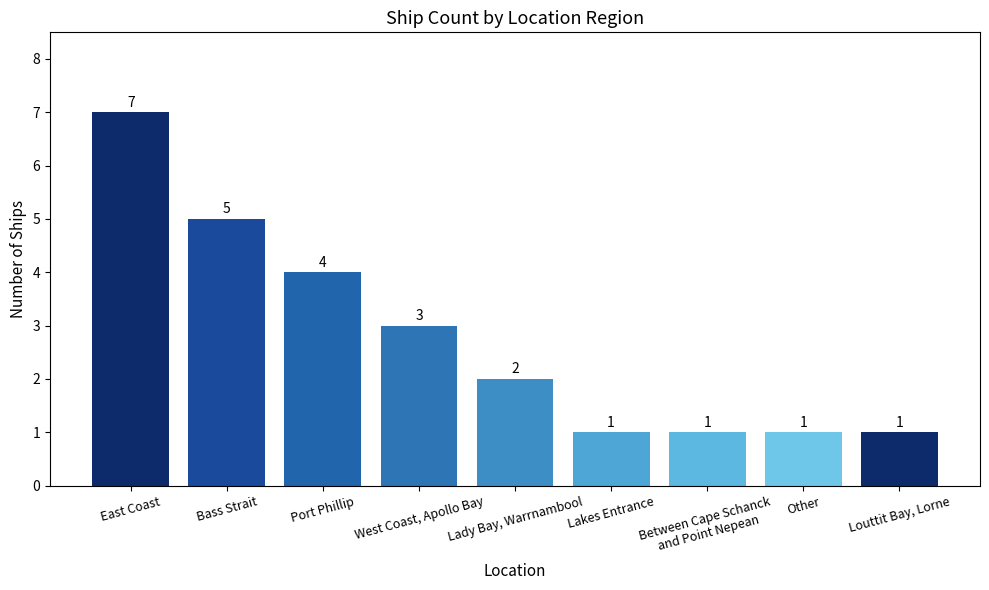

Which label corresponds to the largest value in the chart?

East Coast